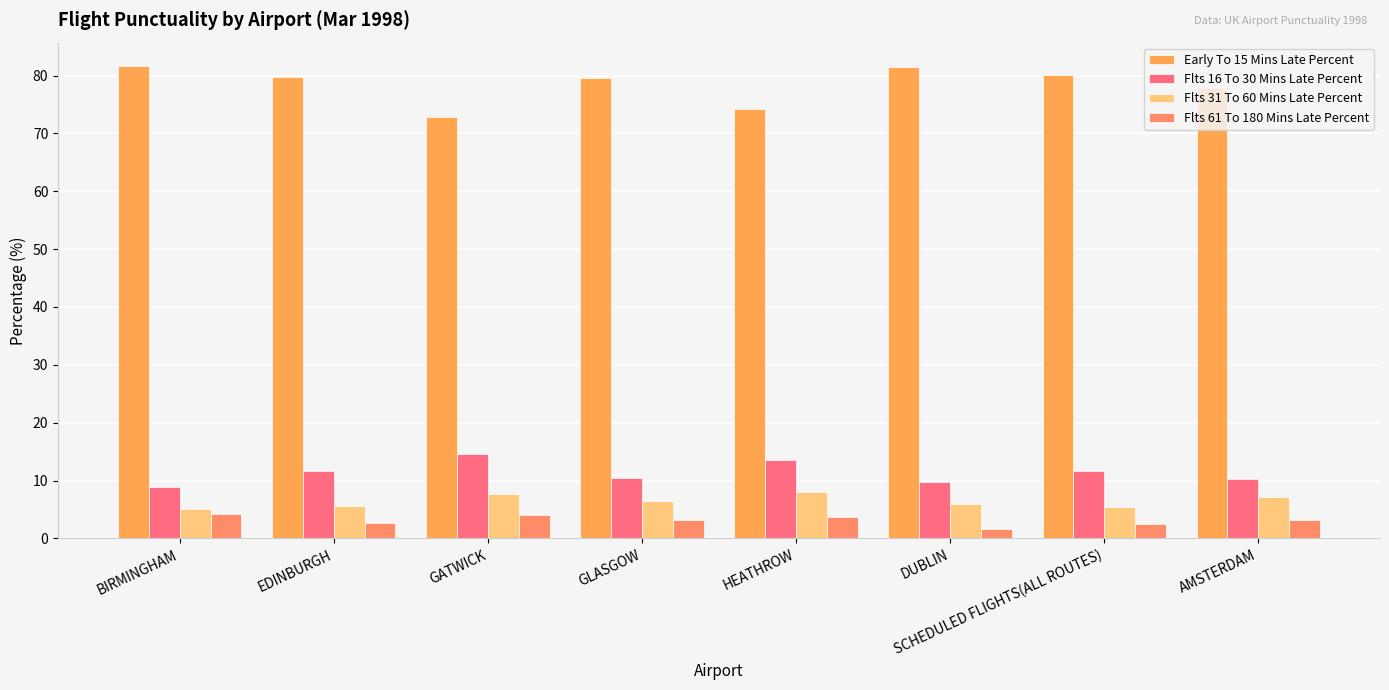

Reading left to right, transcribe all the data shown in this chart.

Early To 15 Mins Late Percent: 81.6	79.8	72.9	79.6	74.3	81.5	80.1	77.9
Flts 16 To 30 Mins Late Percent: 8.8	11.7	14.6	10.4	13.5	9.7	11.7	10.2
Flts 31 To 60 Mins Late Percent: 5.1	5.6	7.6	6.4	8.1	6.0	5.5	7.1
Flts 61 To 180 Mins Late Percent: 4.3	2.6	4.0	3.2	3.7	1.6	2.5	3.2